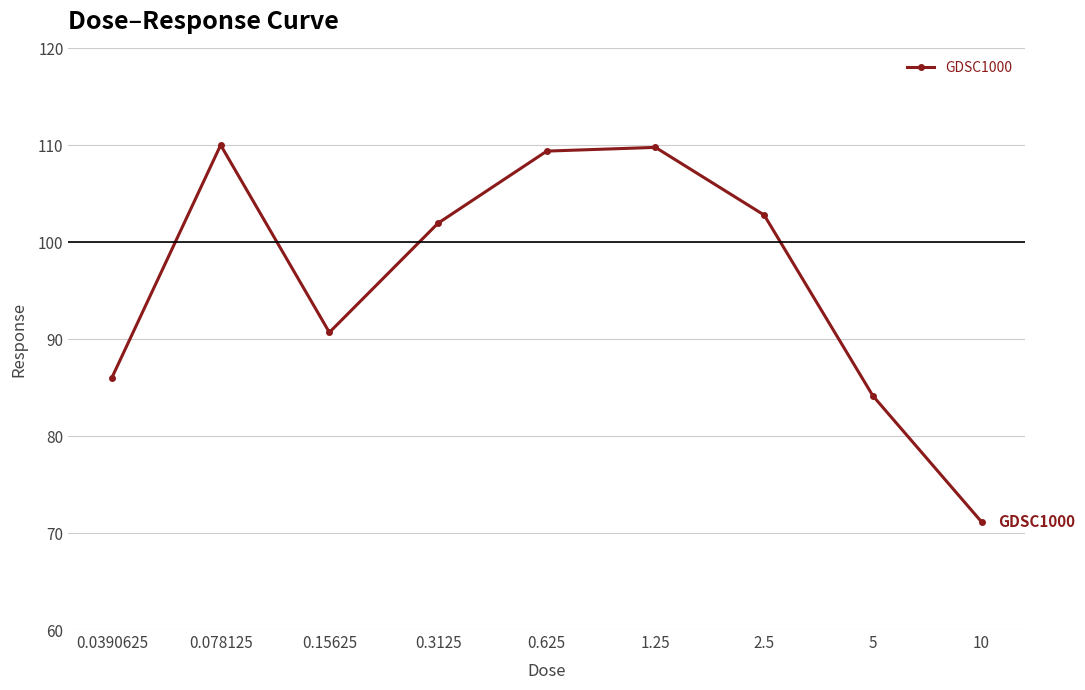

What is the maximum value shown in the chart?

110.0